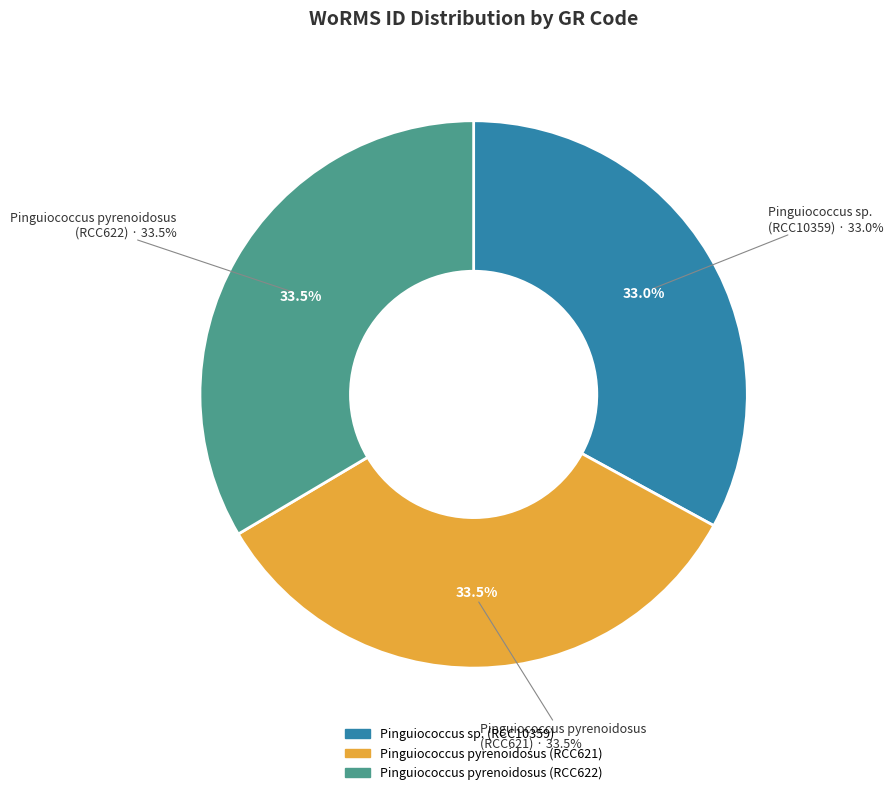

Does Pinguiococcus pyrenoidosus (RCC622) account for over 50% of the chart?

No